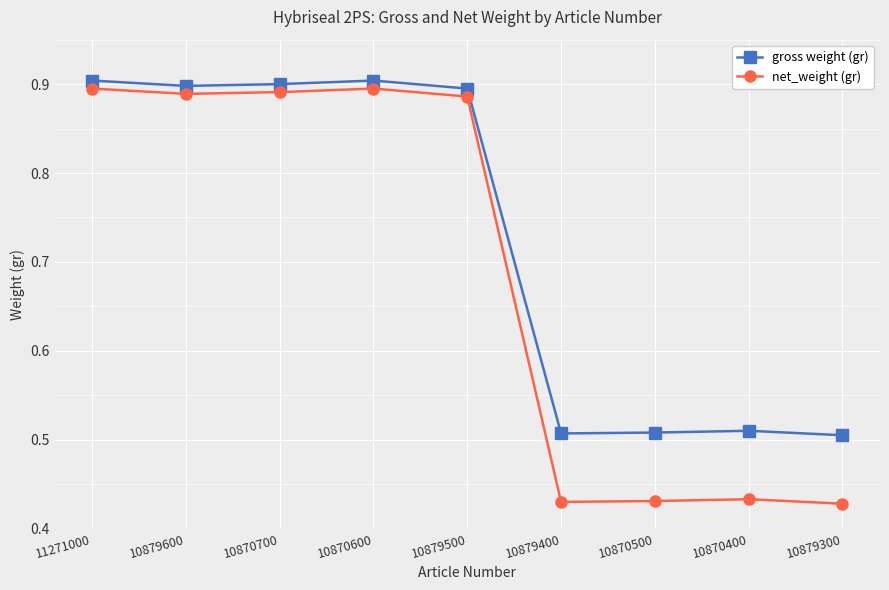

The value of gross weight (gr) at 10870400 is 0.2. True or false?

False